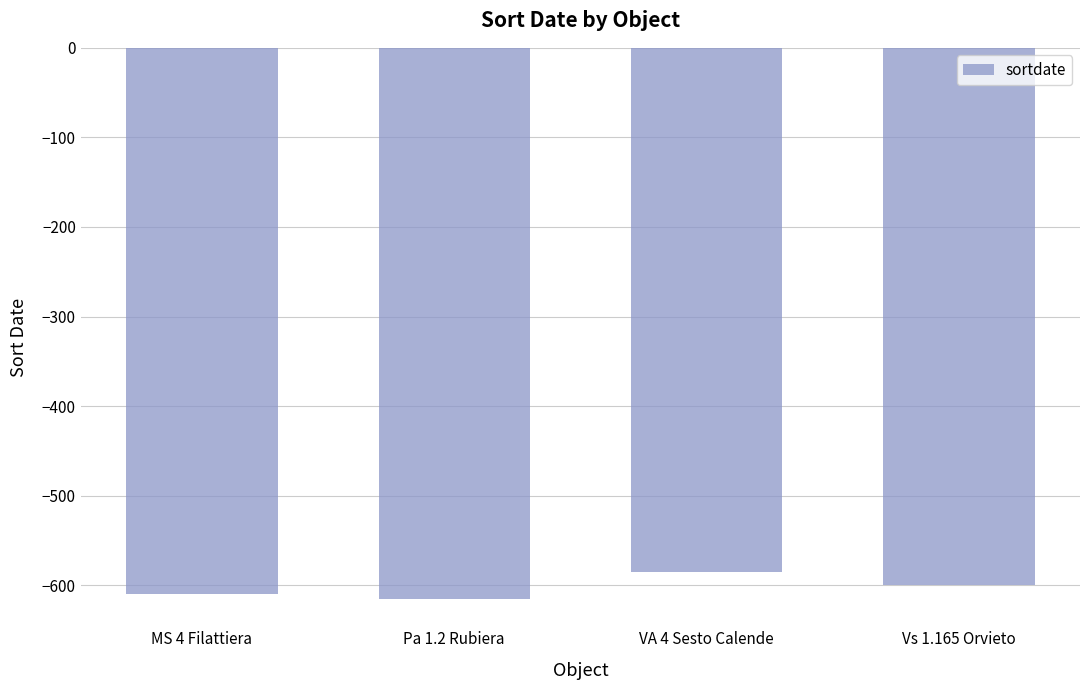

Reading left to right, extract all data points from this chart.

-610	-615	-585	-600